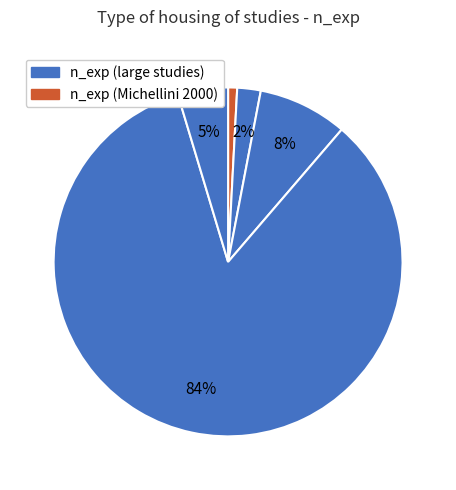

Count the number of slices in the pie.

5